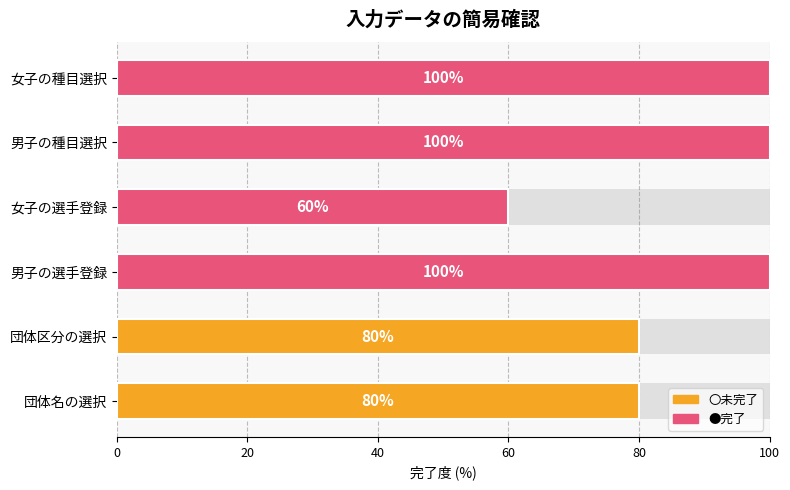

How many values are below 100?

3